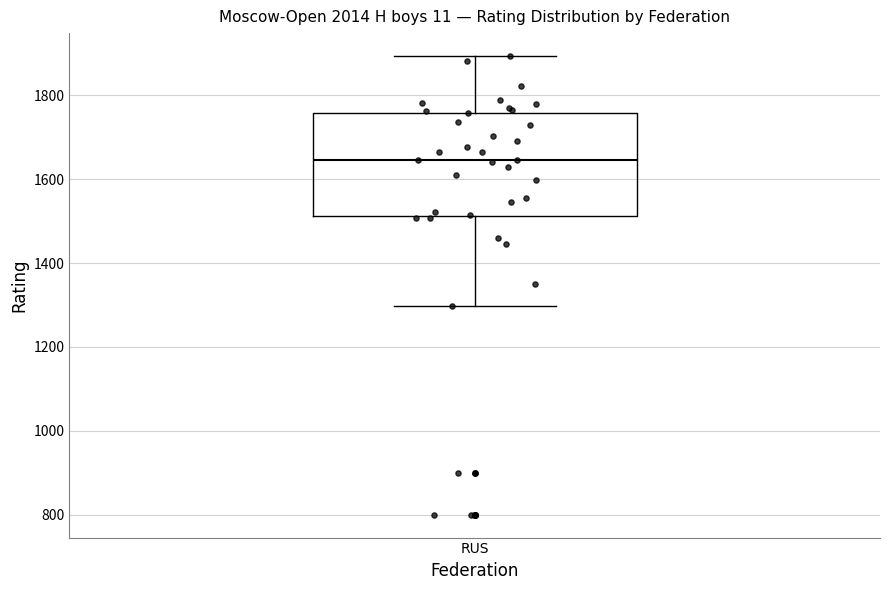

Where does the lower whisker of the box for RUS end on the y-axis? The values are not printed on the chart, so give them approximately, as read against the axis.

1300